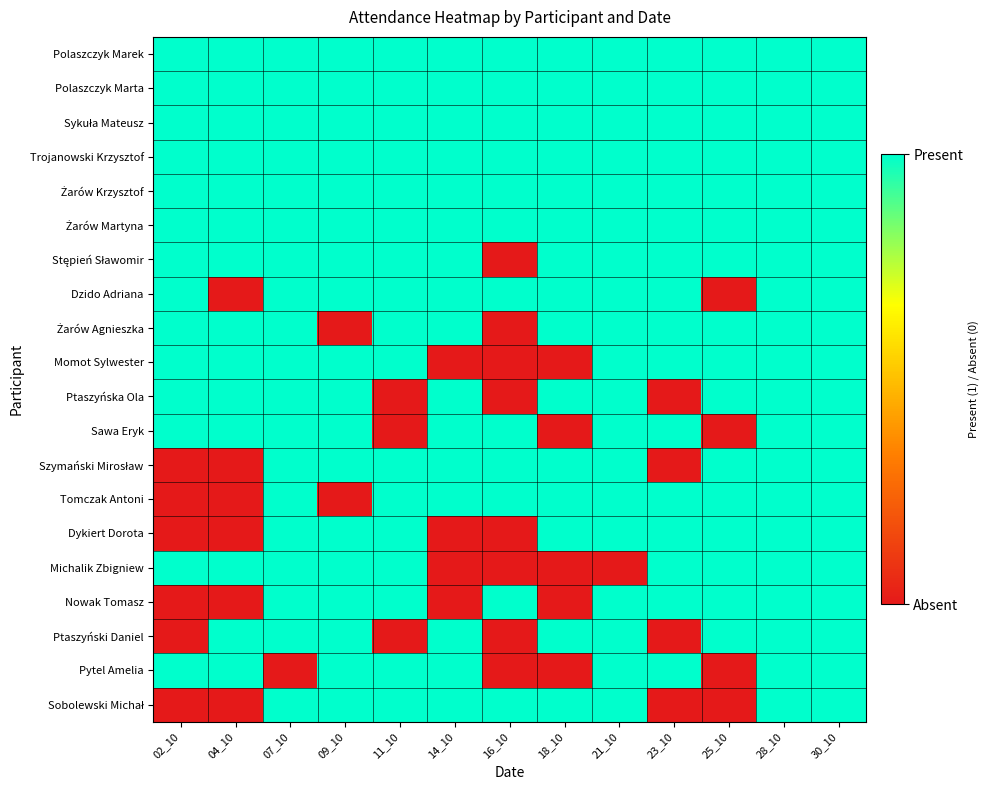

Which label corresponds to the largest value in the chart?

02_10